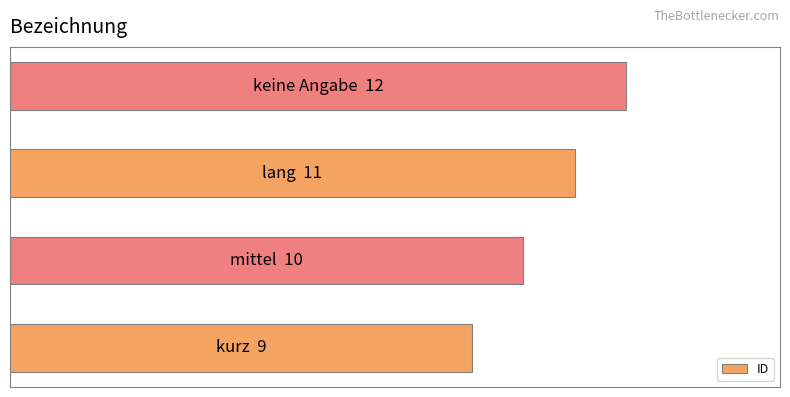

What is the minimum value shown in the chart?

9